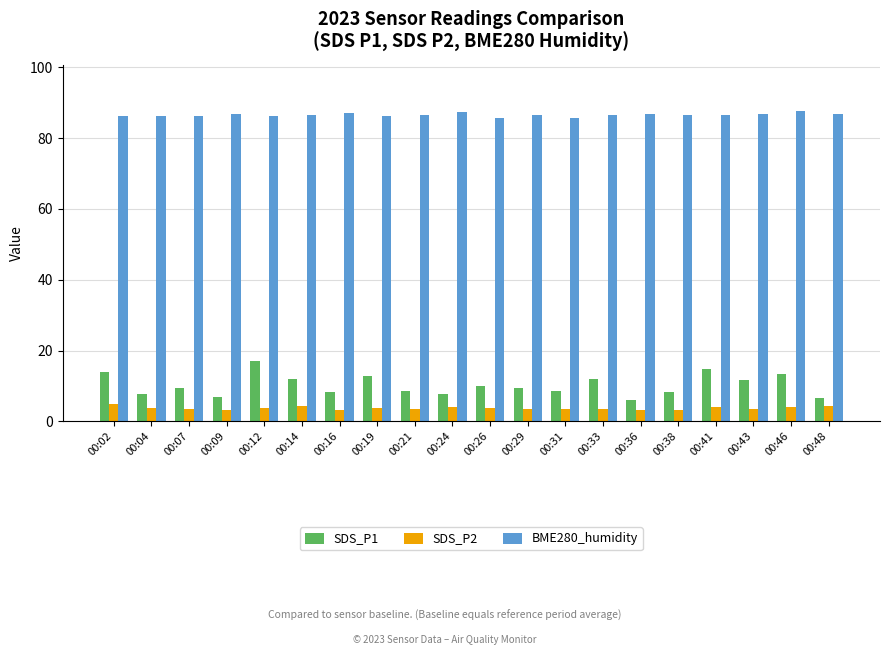

What are all the series names shown in the legend?

SDS_P1, SDS_P2, BME280_humidity